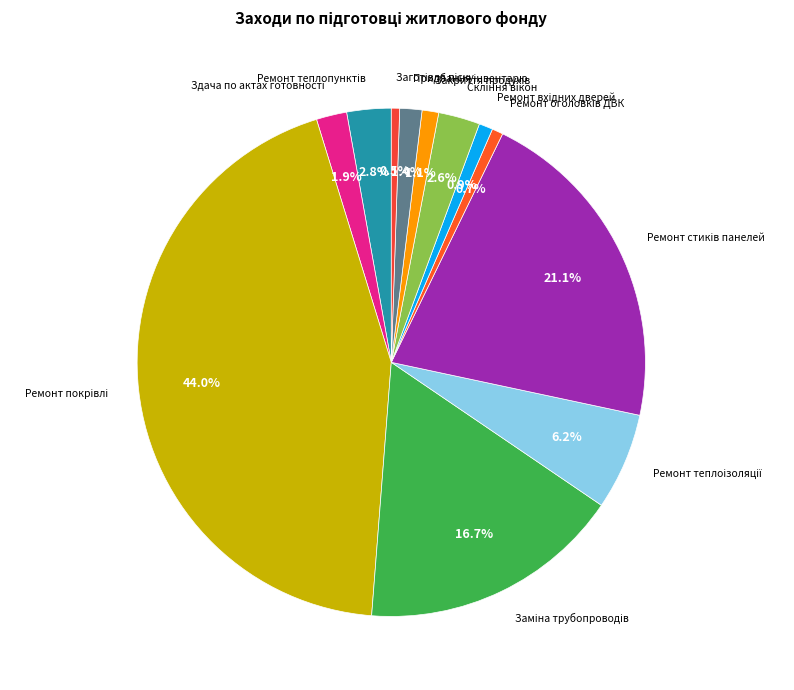

Is there any slice that represents more than half of the pie?

No